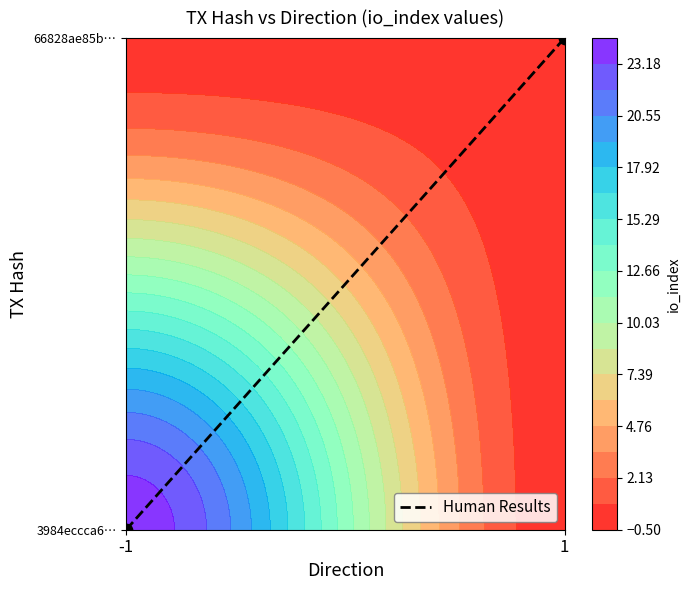

The value at -1 is 1. True or false?

False